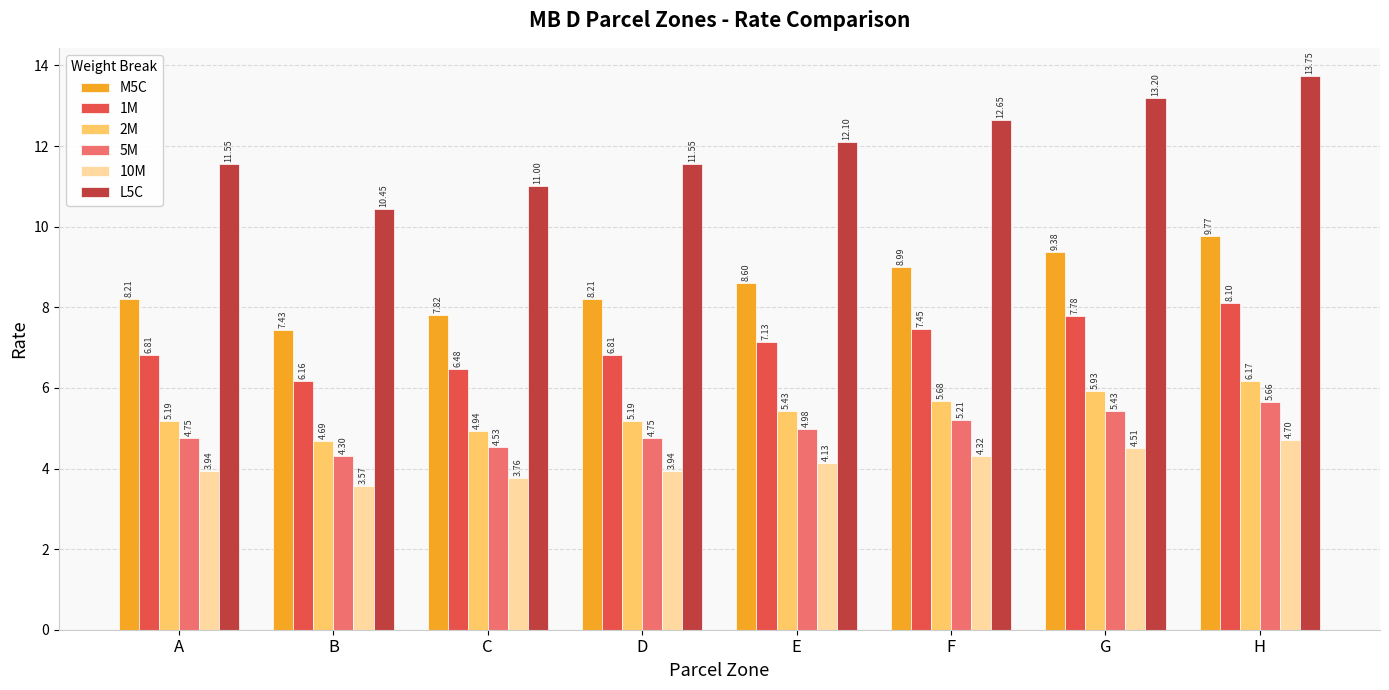

What are all the series names shown in the legend?

M5C, 1M, 2M, 5M, 10M, L5C